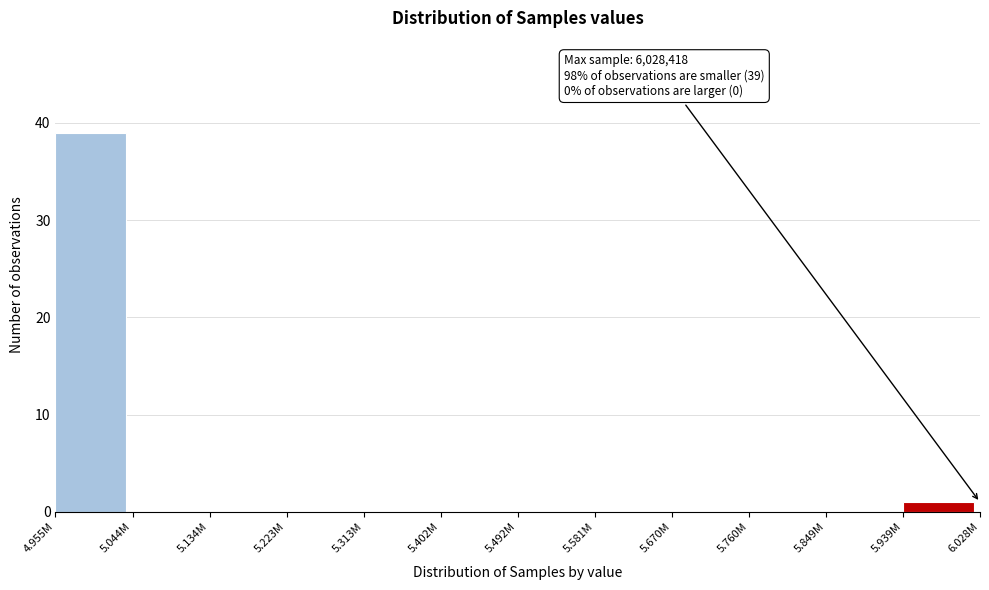

Reading right to left, transcribe all the data shown in this chart.

5.939M=1	5.849M=0	5.760M=0	5.670M=0	5.581M=0	5.492M=0	5.402M=0	5.313M=0	5.223M=0	5.134M=0	5.044M=0	4.955M=39